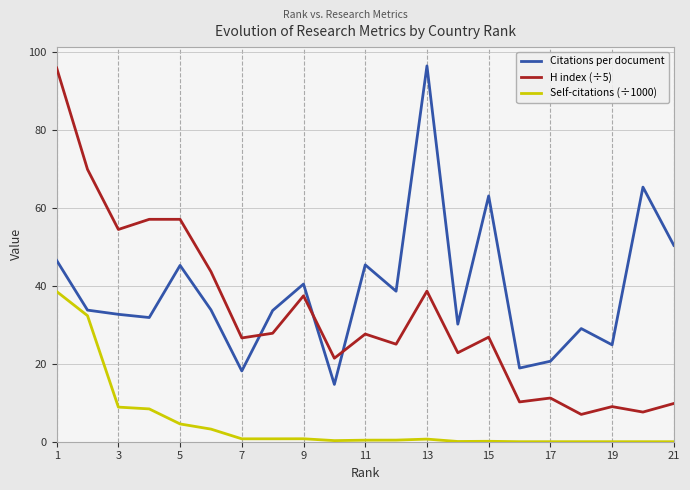

What is the difference between the maximum and minimum values in the Citations per document series?

81.6